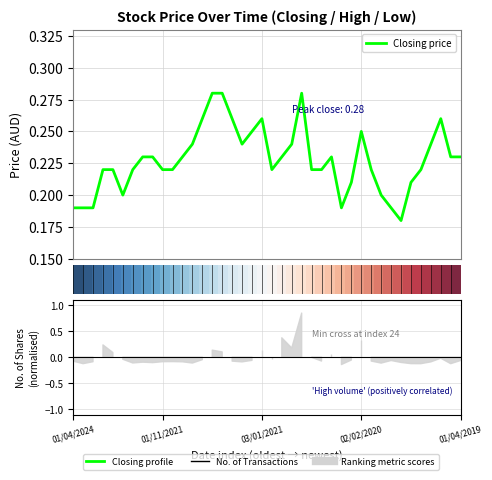

How many Closing price values are between 0 and 1?

40